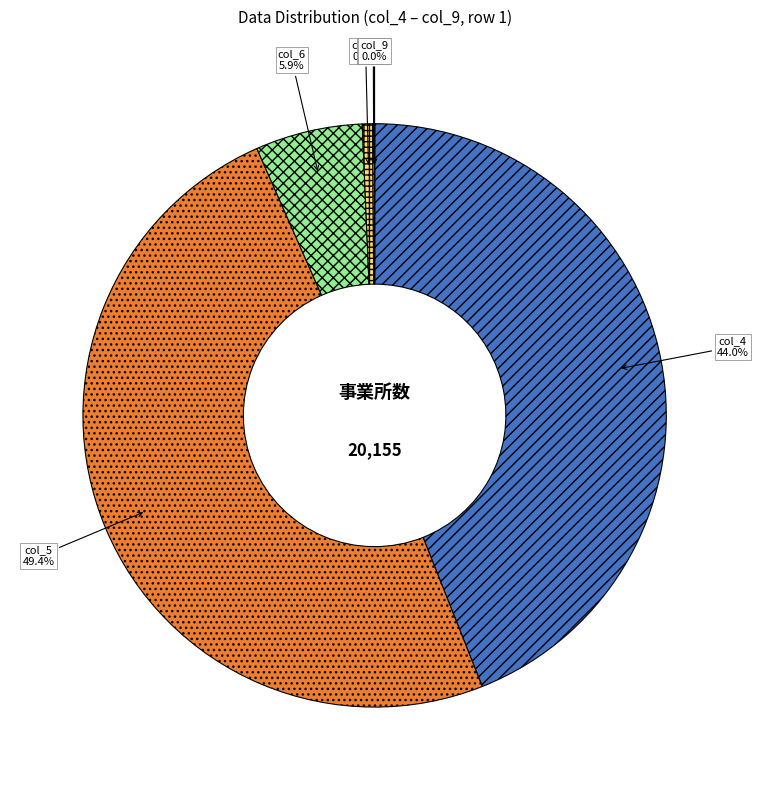

What portion of the pie excludes col_5?

50.6%